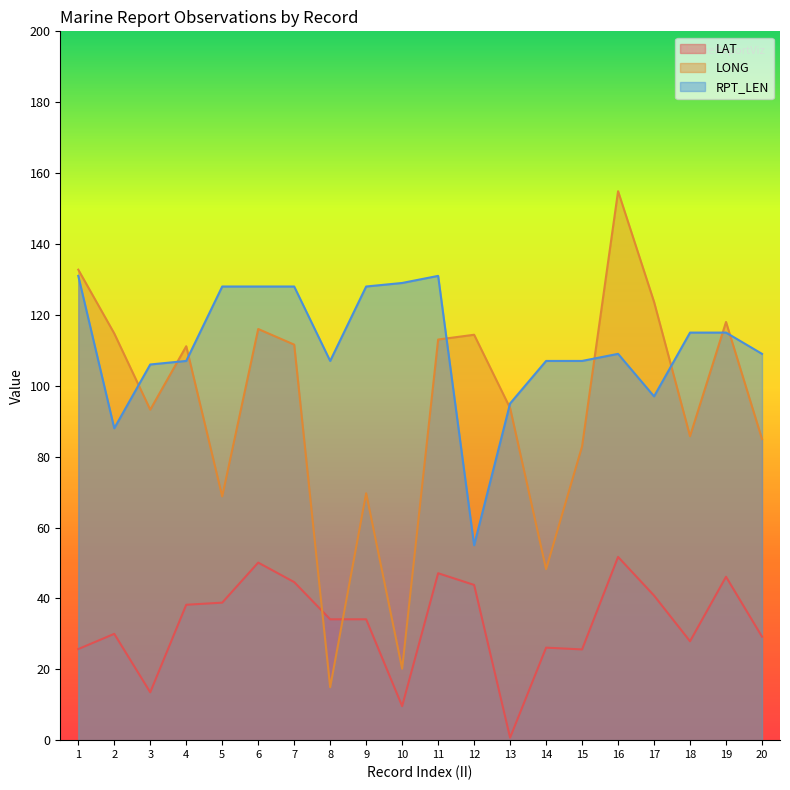

How many values in the RPT_LEN series are below 109?

9